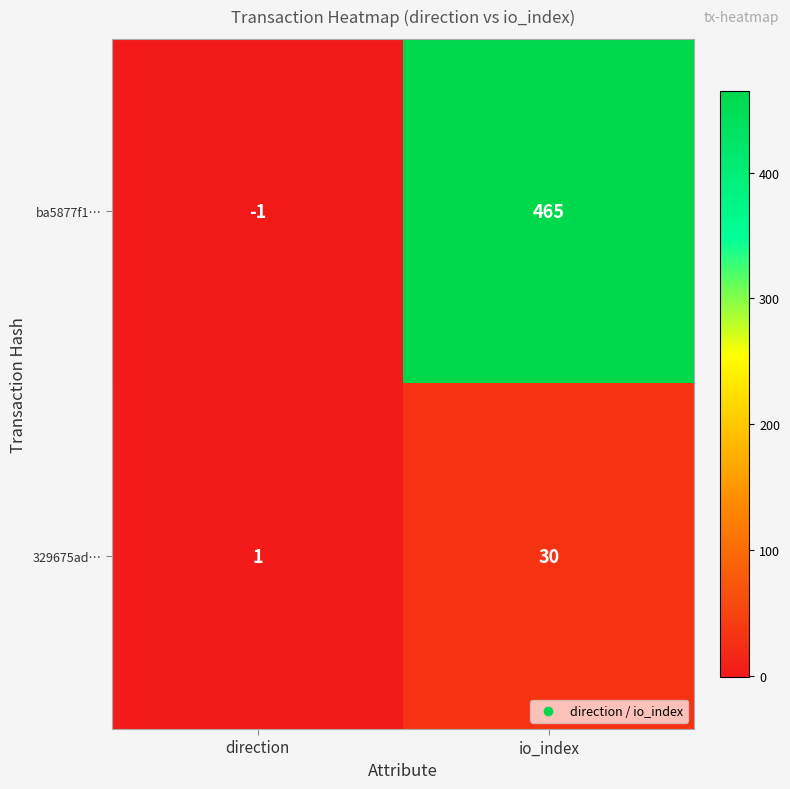

What is the difference between the highest and lowest values at io_index?

435